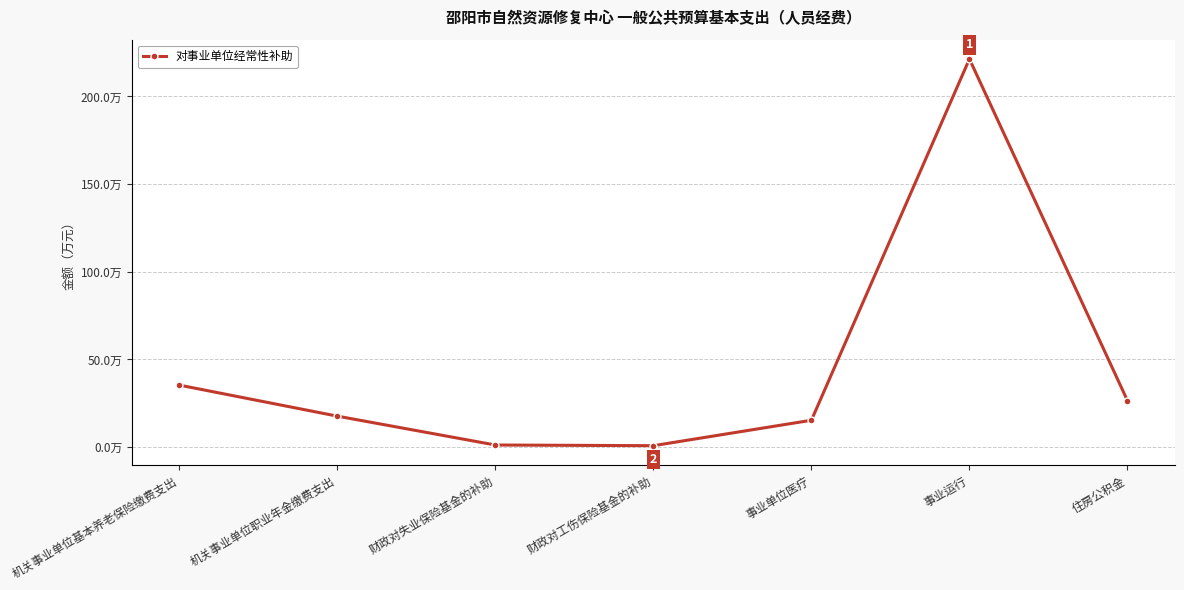

Reading left to right, list all the values displayed in this chart.

35.4	17.7	1.2	0.8	15.3	221.4	26.5